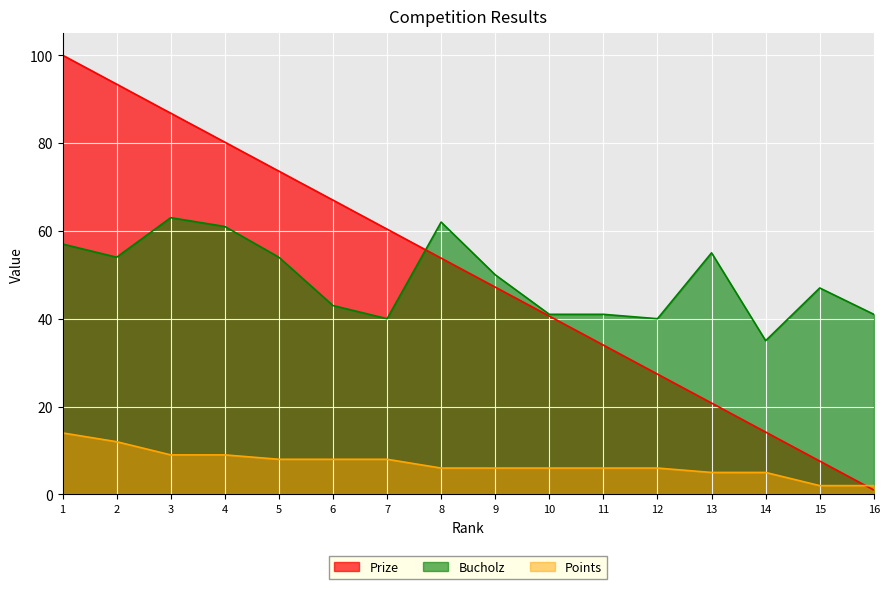

Which series changed the most between 7 and 9?

Prize